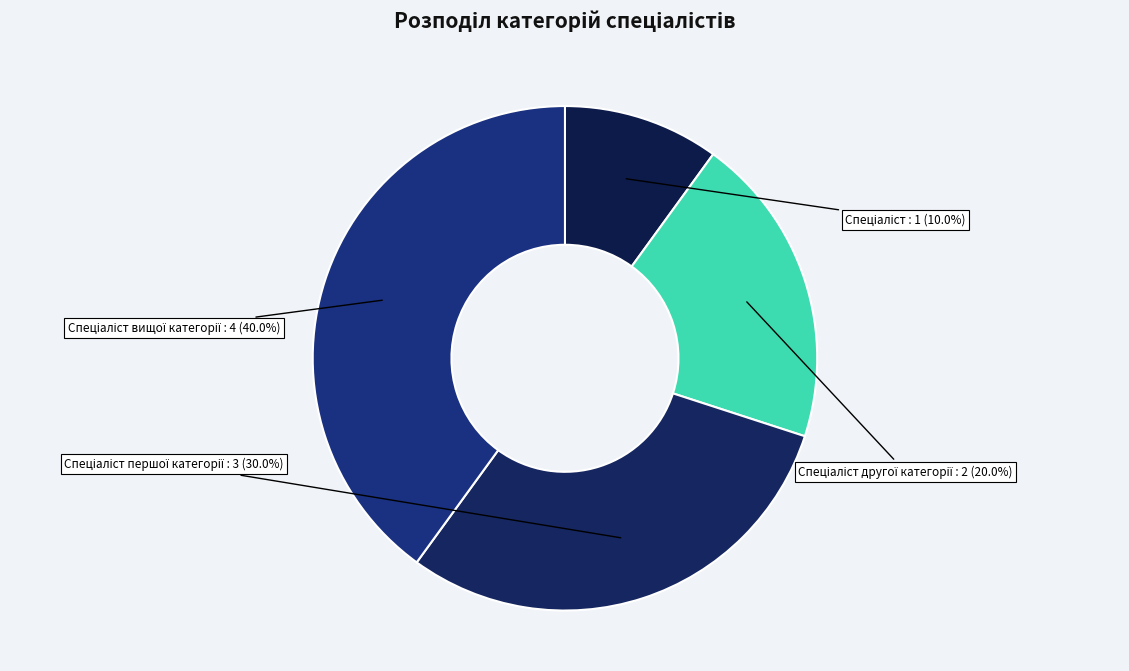

How many segments does this pie chart have?

4